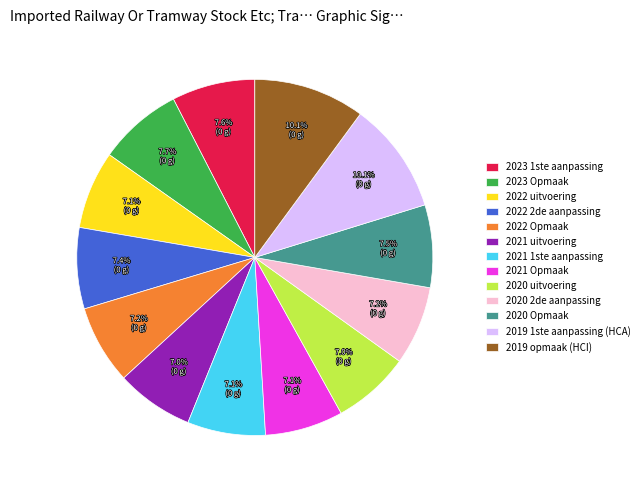

Does 2022 uitvoering account for over 50% of the chart?

No